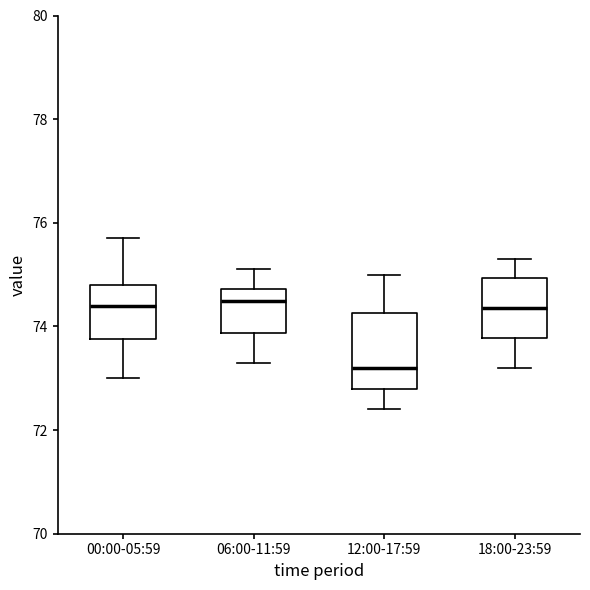

Reading left to right, read every box against the y-axis: the position of its median line, the range the box covers, and the ends of its whiskers. The values are not printed on the chart, so give them approximately, as read against the axis.

00:00-05:59: median 74.4, box 73.8 to 74.8, whiskers 73.0 to 75.8
06:00-11:59: median 74.6, box 73.8 to 74.8, whiskers 73.4 to 75.2
12:00-17:59: median 73.2, box 72.8 to 74.2, whiskers 72.4 to 75.0
18:00-23:59: median 74.4, box 73.8 to 75.0, whiskers 73.2 to 75.4